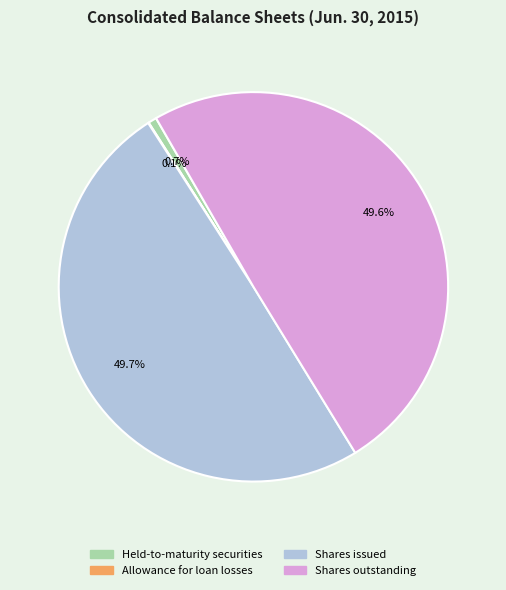

Is there a majority slice in this chart?

No